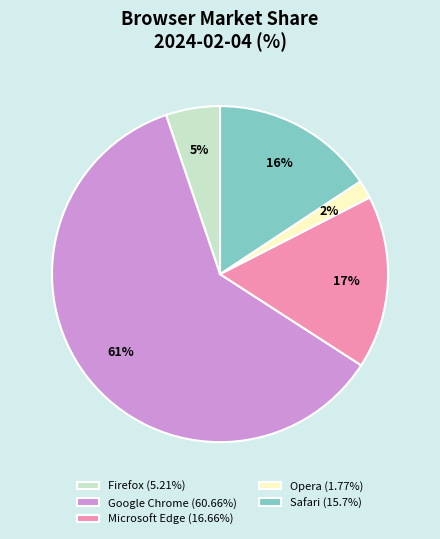

Combined, do Firefox (5.21%) and Microsoft Edge (16.66%) account for over 50%?

No